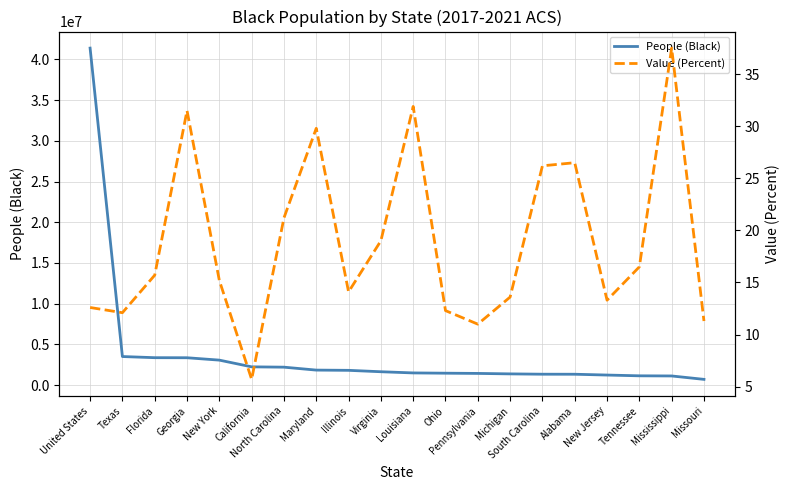

What is the label of the 16th point from the right?

New York